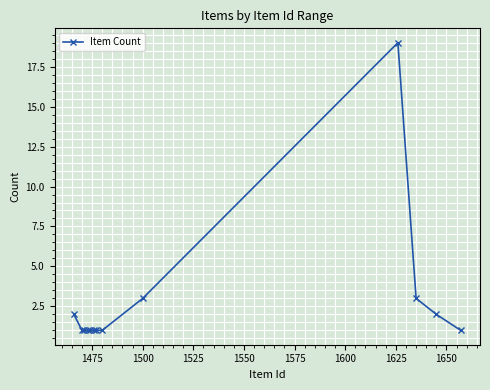

Does the chart have visible grid lines?

Yes